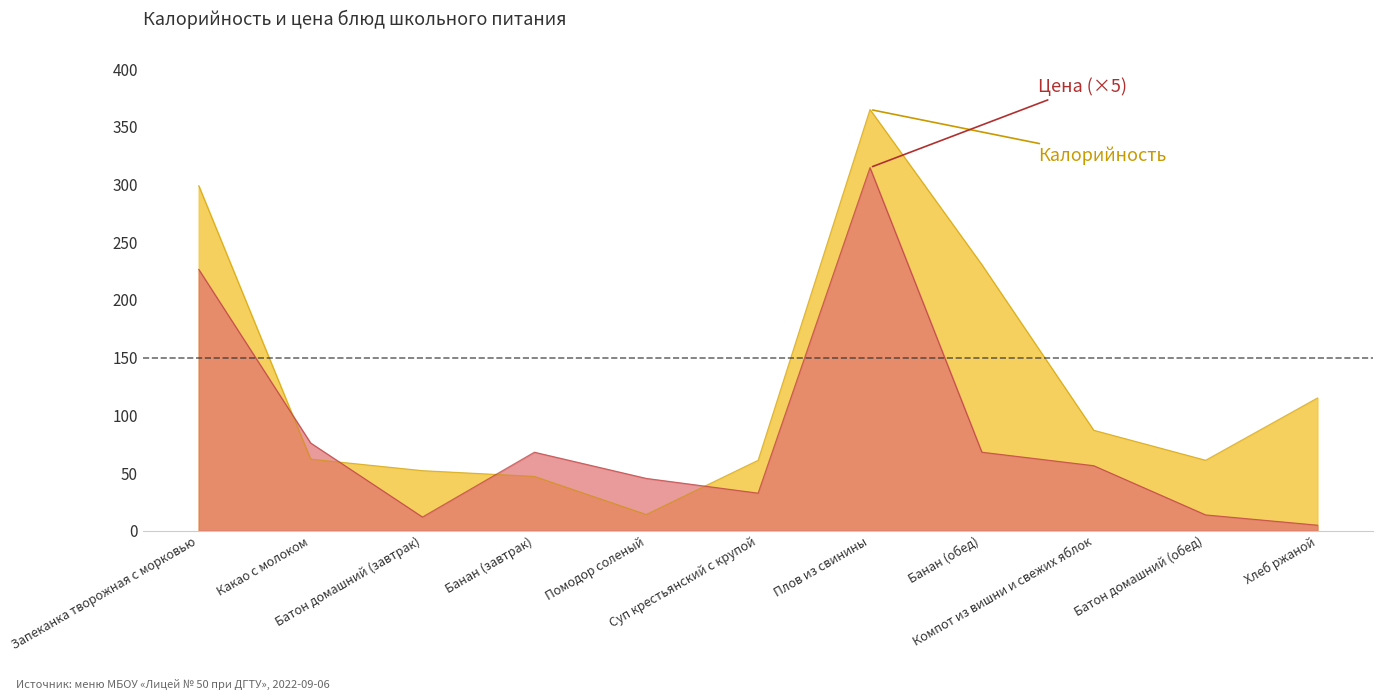

Which series has the largest total across all categories?

Калорийность